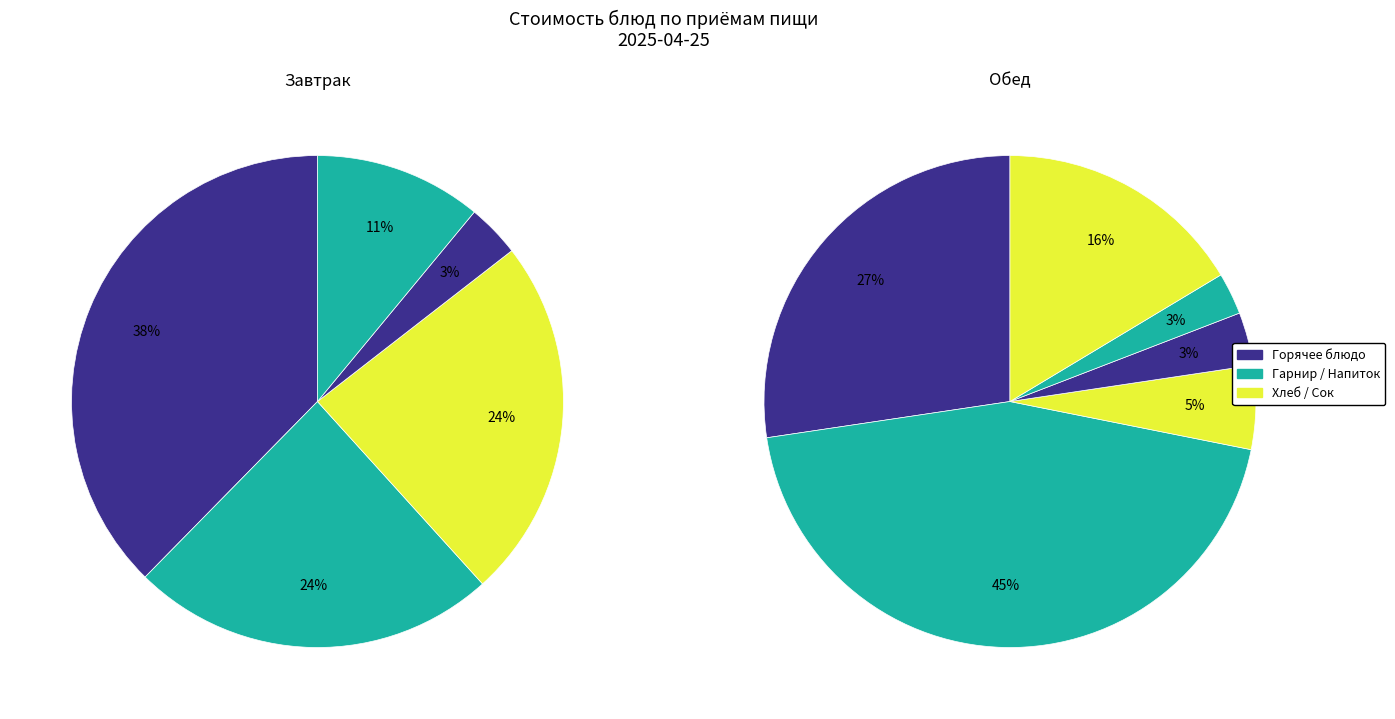

Does any single category account for the majority?

No